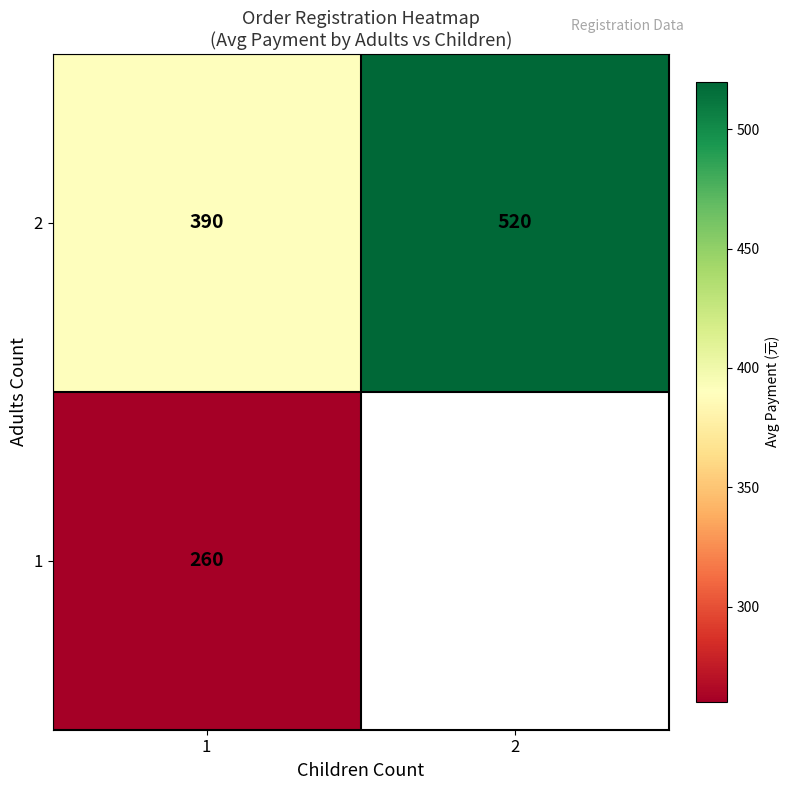

What is the maximum value for 2?

520